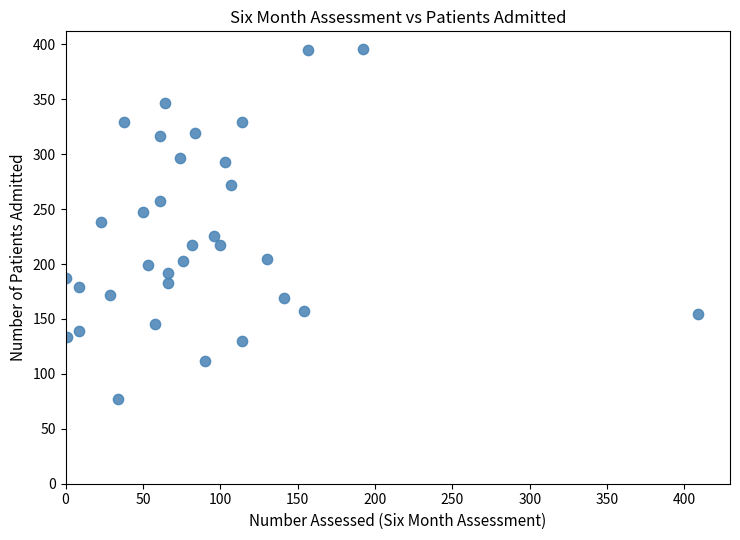

What is the range of X values (max minus min)?

409